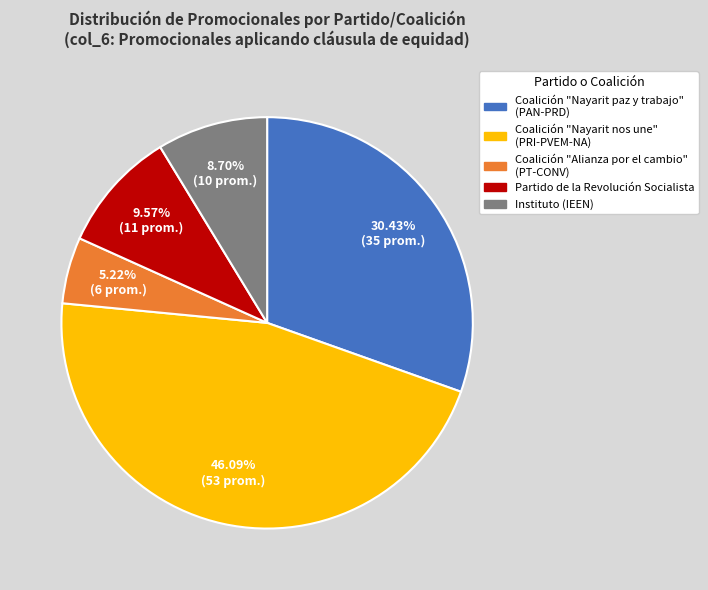

What is the smallest slice in the pie chart?

Coalición "Alianza por el cambio" (PT-CONV)